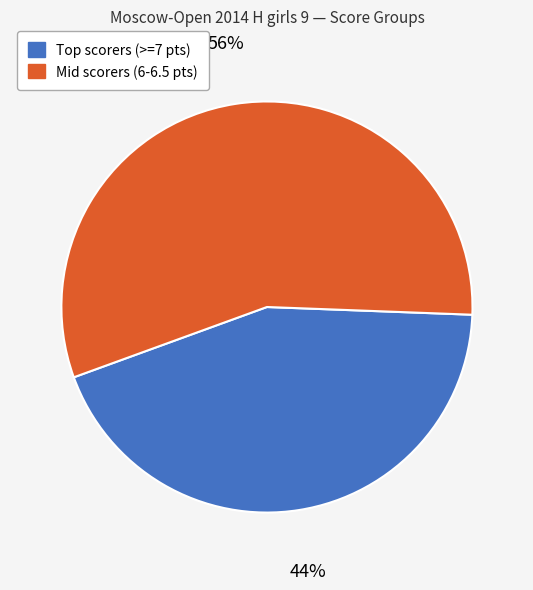

Does any single category account for the majority?

Yes